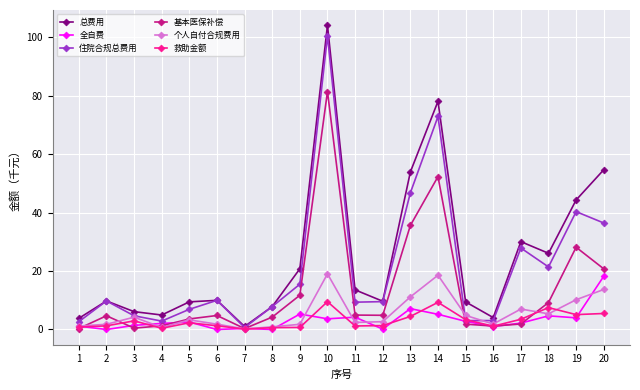

True or false: 住院合规总费用 has a value of 45.6 at 17.

False